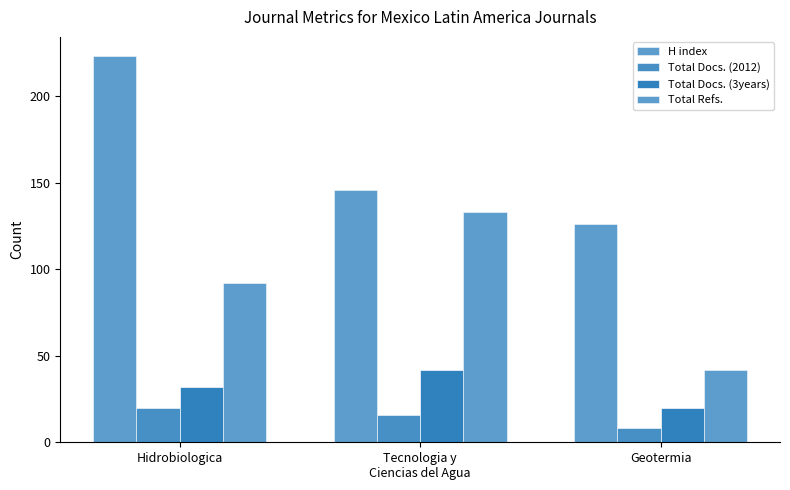

At which category does the chart reach its peak across all series?

Hidrobiologica